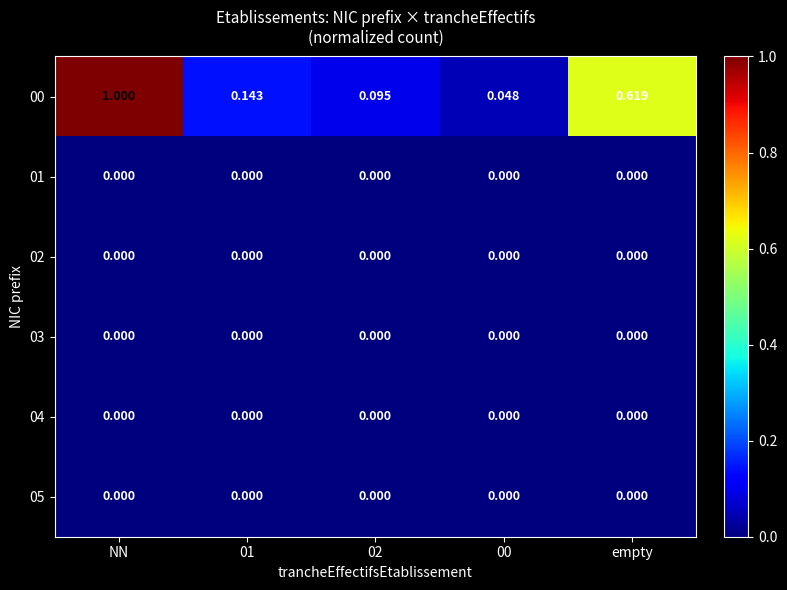

Which label corresponds to the largest value in the chart?

NN